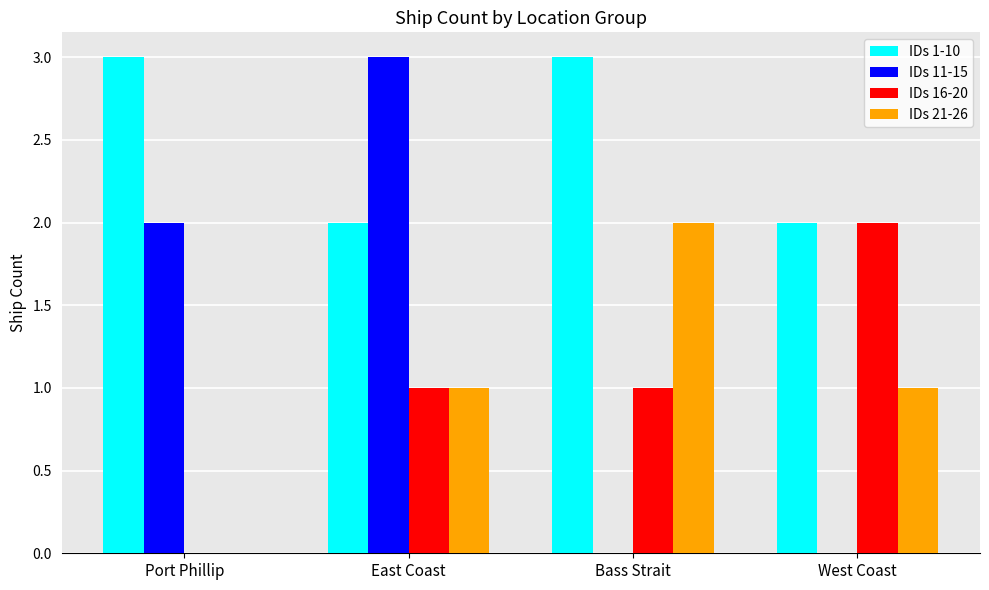

Is the value of IDs 21-26 at Port Phillip greater than the value of IDs 1-10 at Port Phillip?

No